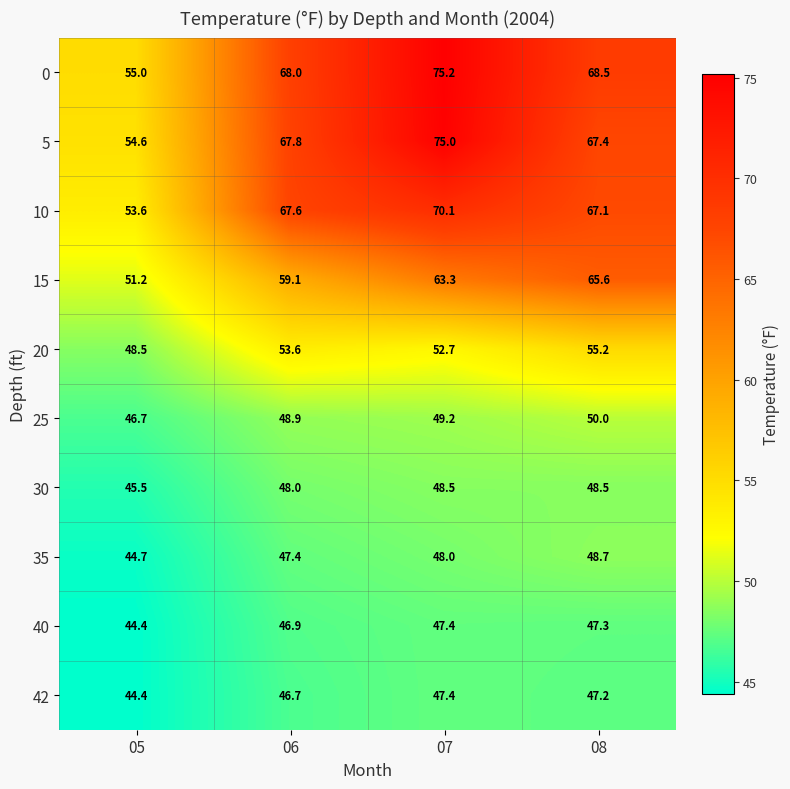

List the labels in order of 25 value, smallest first.

05, 06, 07, 08